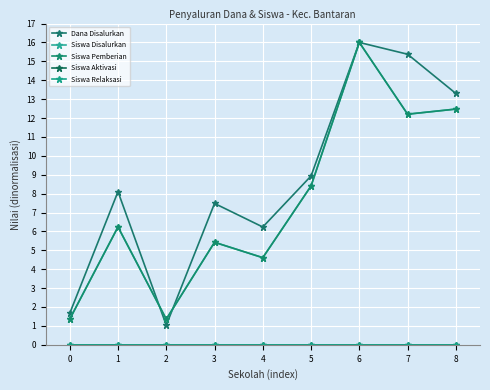

Is this an area chart (filled region under the line)?

No